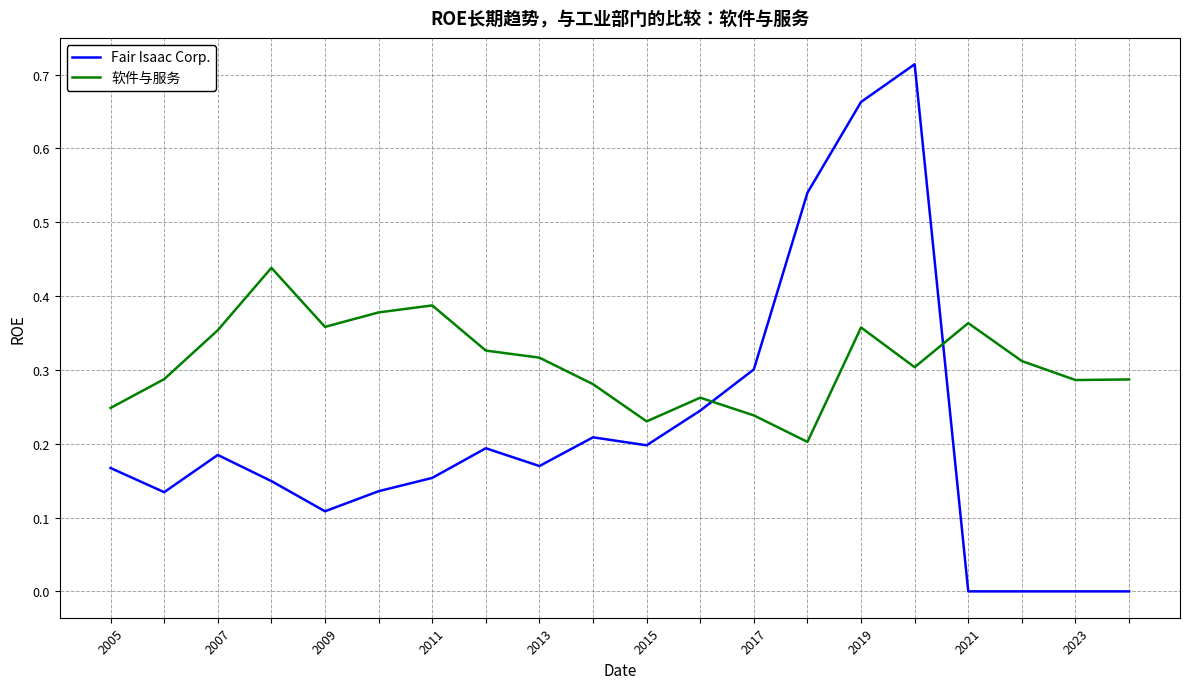

True or false: Fair Isaac Corp. and 软件与服务 intersect in this chart.

True